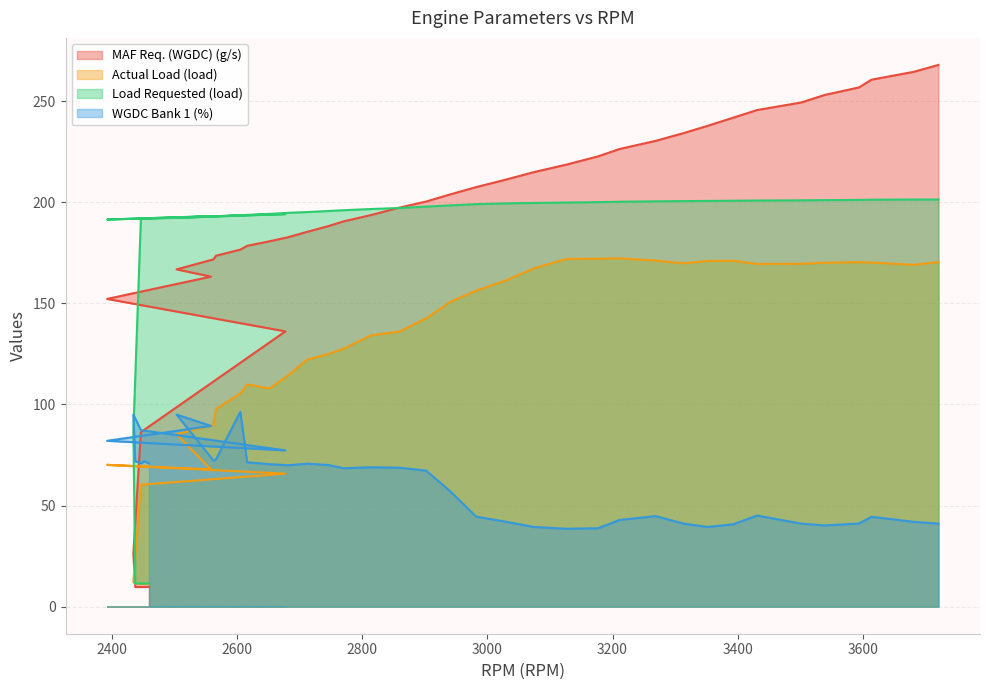

Which label corresponds to the smallest value in the chart?

2437